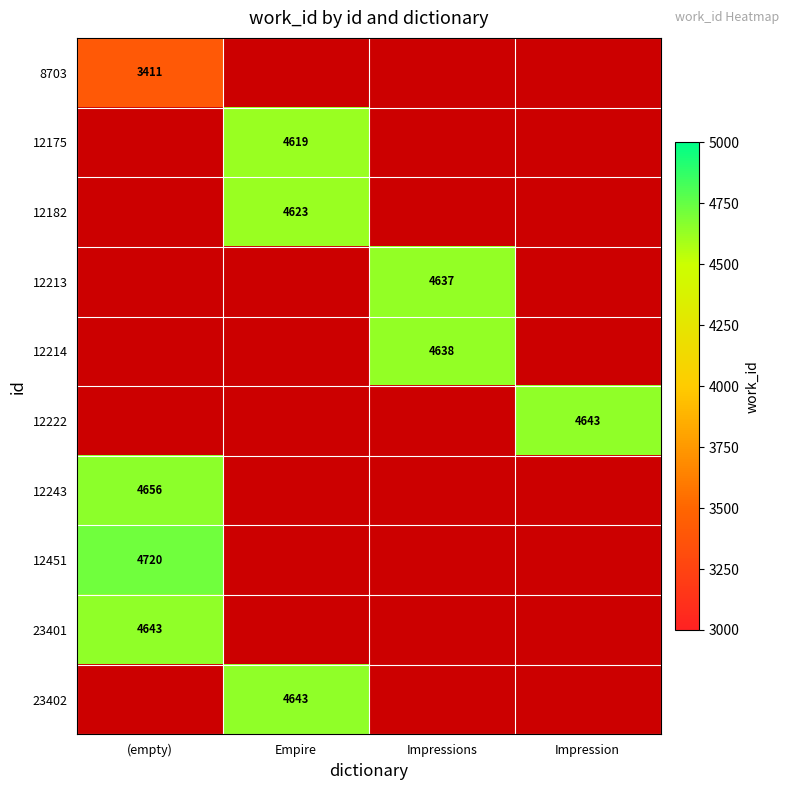

The value of 12182 at Empire is 4623. True or false?

True